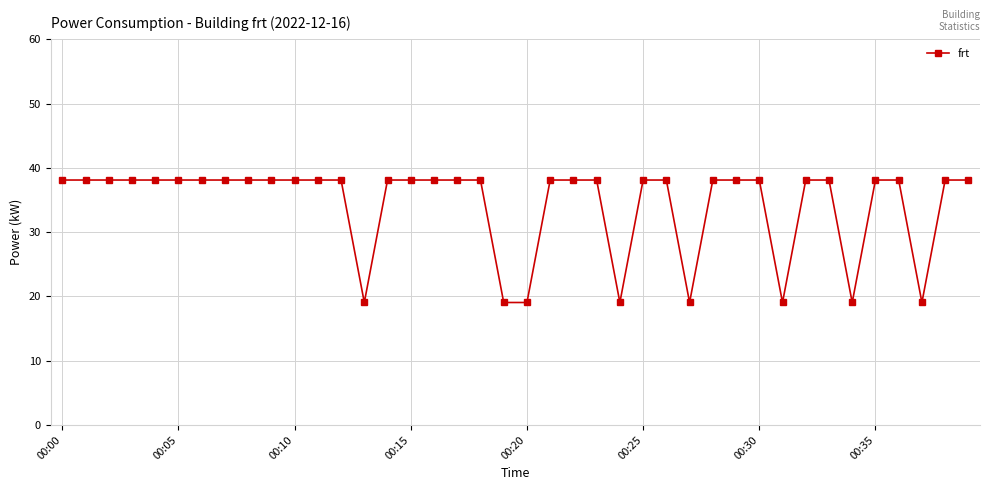

What is the average value?

34.3